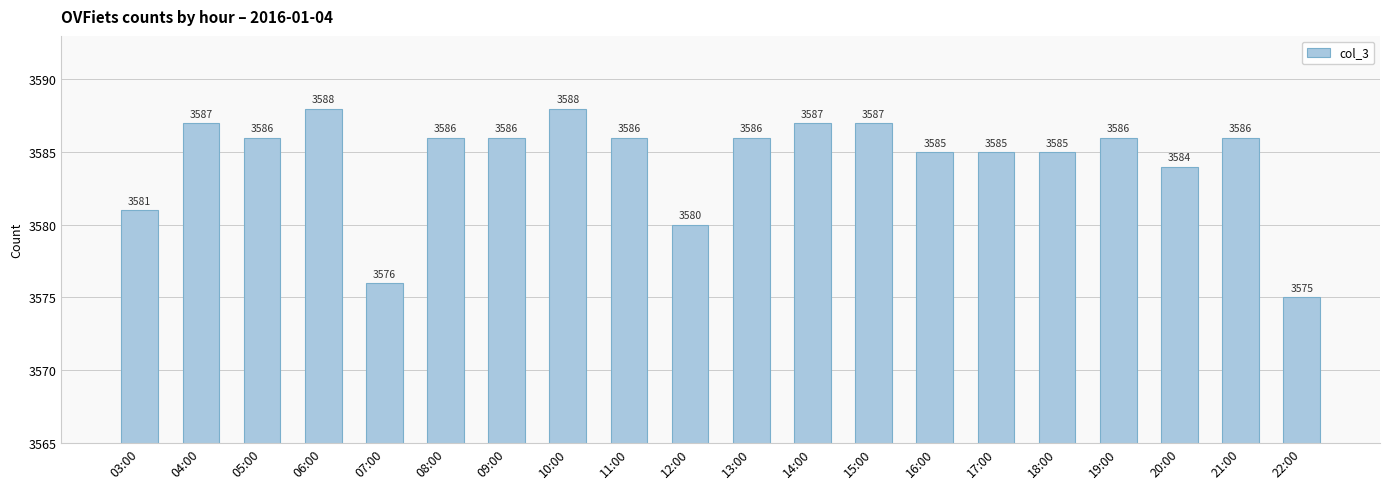

At which label does the data first exceed 3586?

04:00